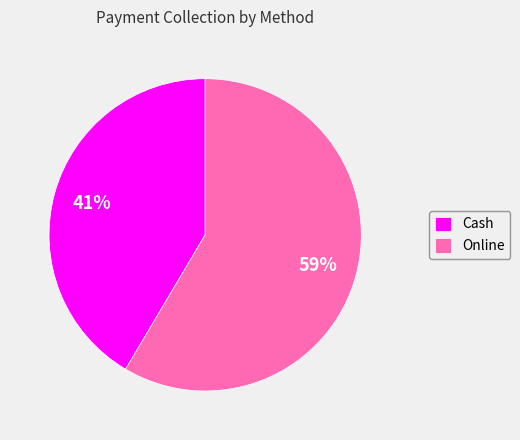

Between Cash and Online, which is larger?

Online